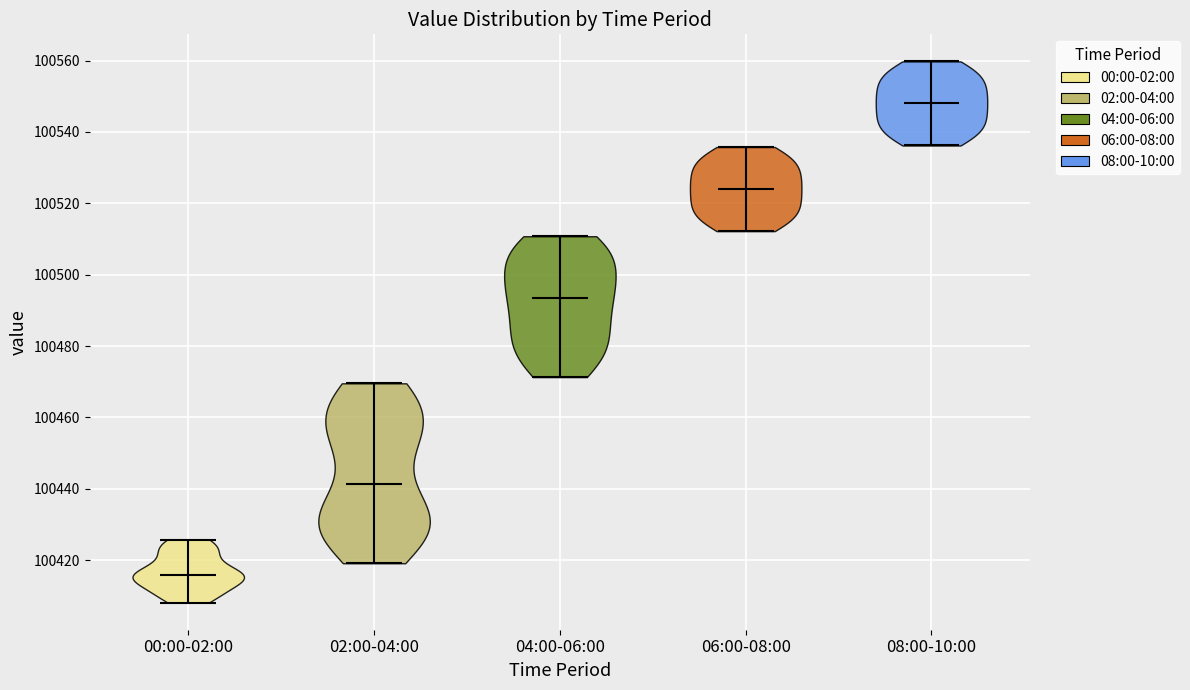

Which violin has the highest median line?

08:00-10:00